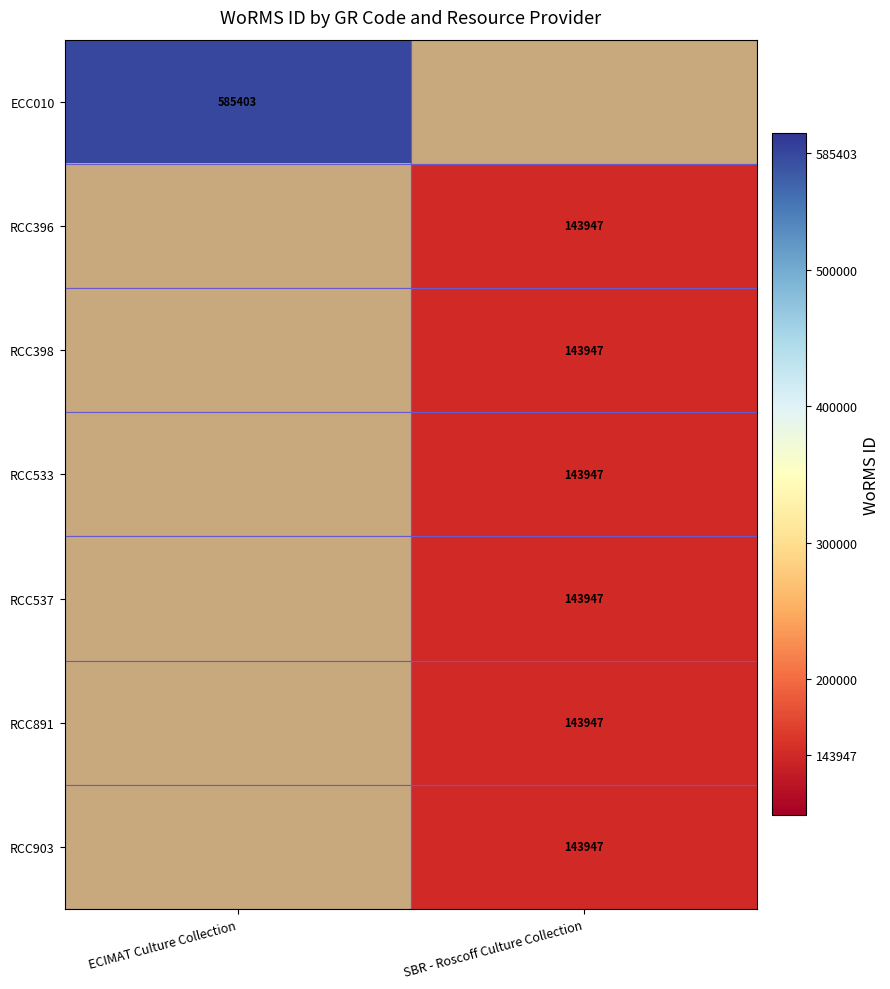

At how many categories does at least one series exceed 457049?

1